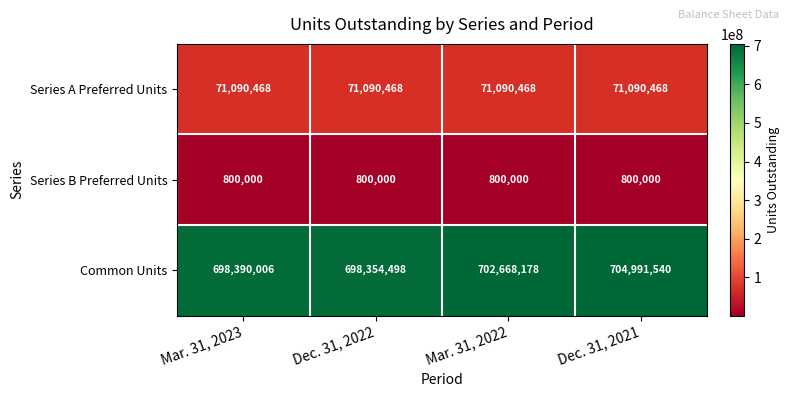

What is the maximum value shown in the chart?

704991540